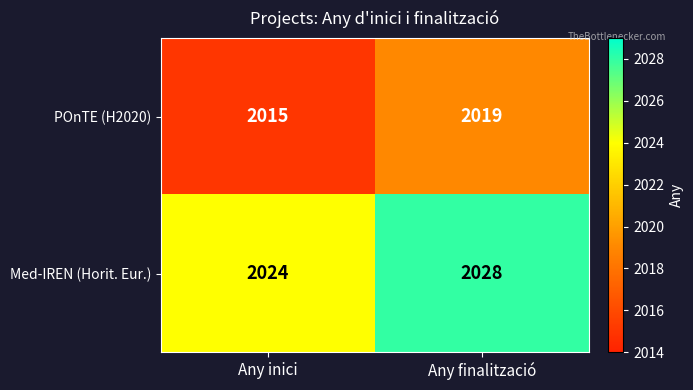

What is the difference between the Med-IREN (Horit. Eur.) values at Any inici and Any finalització?

4